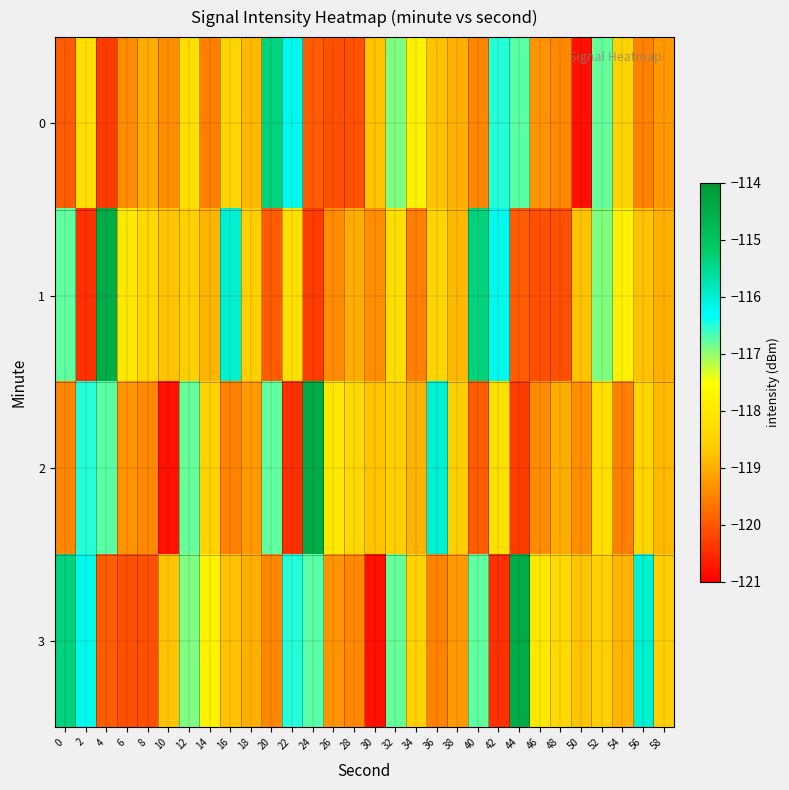

What is the greatest value displayed?

-114.5